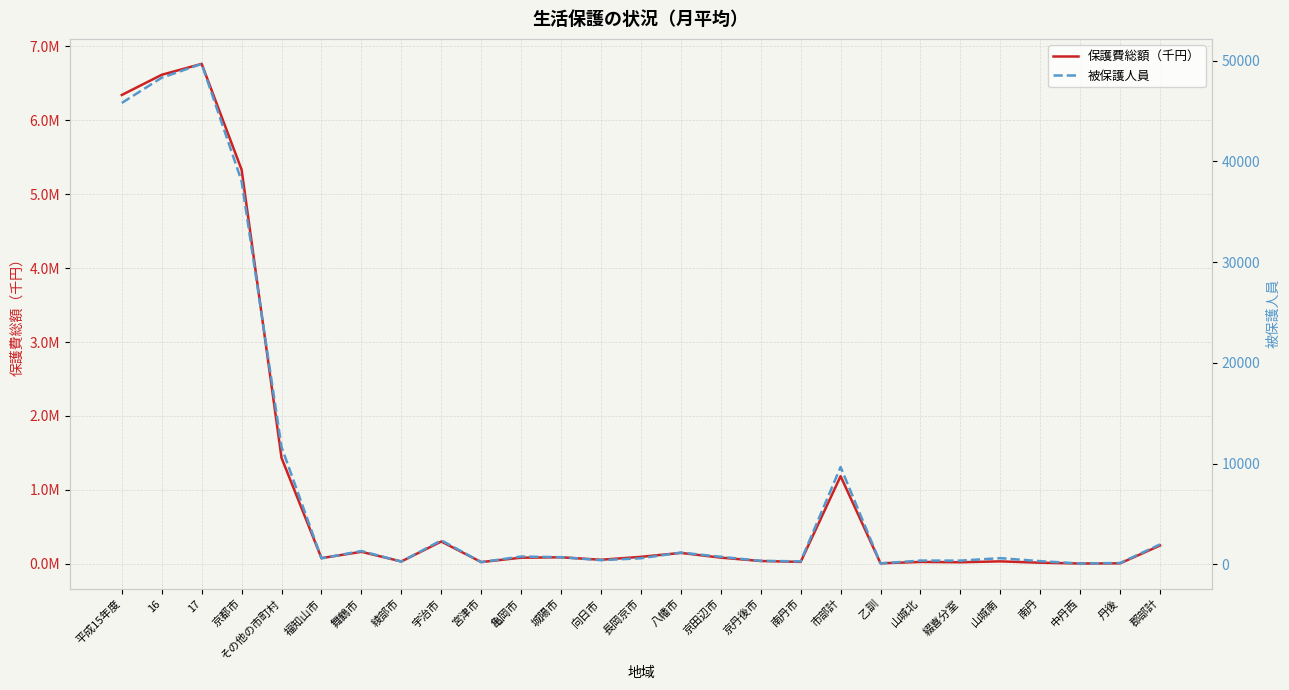

What is the lowest value of the 被保護人員 series?

84